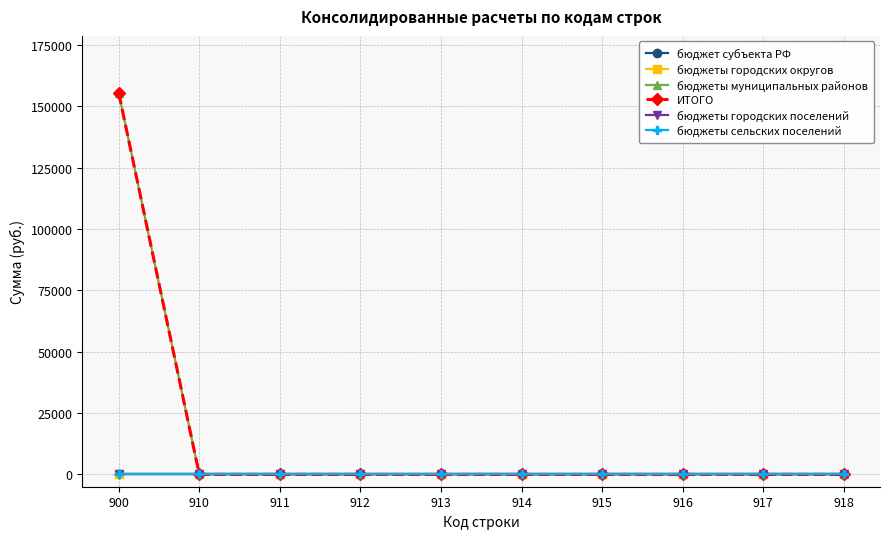

Is this an area chart (filled region under the line)?

No